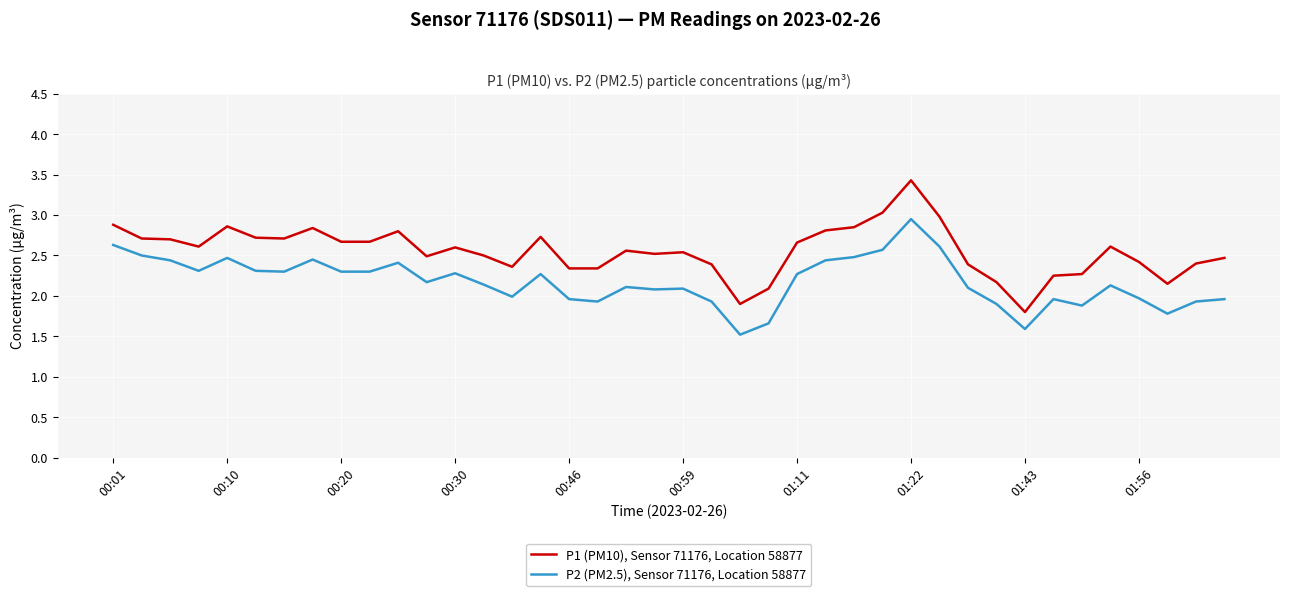

At how many categories does at least one series exceed 2?

38